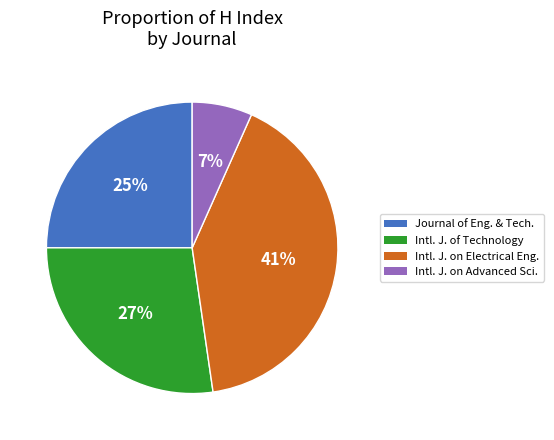

To the nearest percent, what is the average slice percentage?

25%